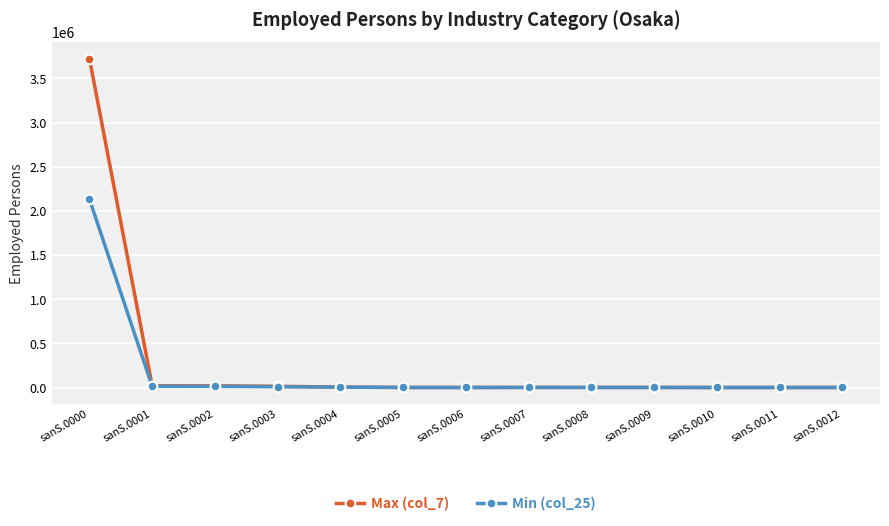

Rank the series by their maximum value, from highest to lowest.

Max (col_7), Min (col_25)